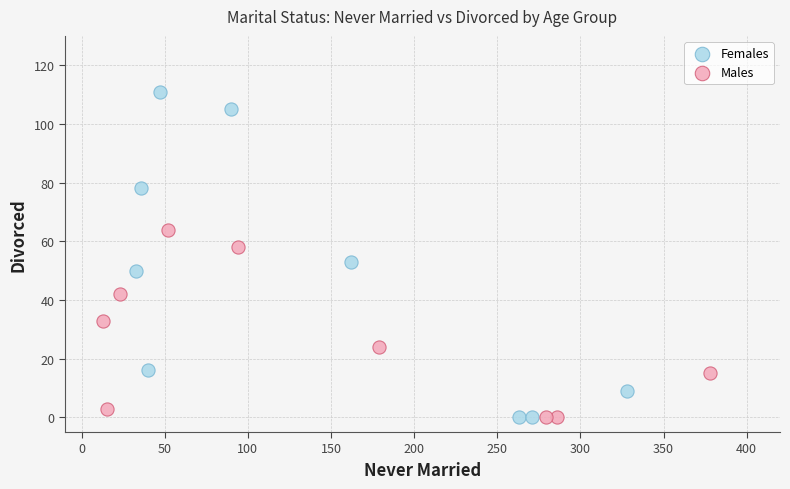

Which series has the widest spread of Y values?

Females